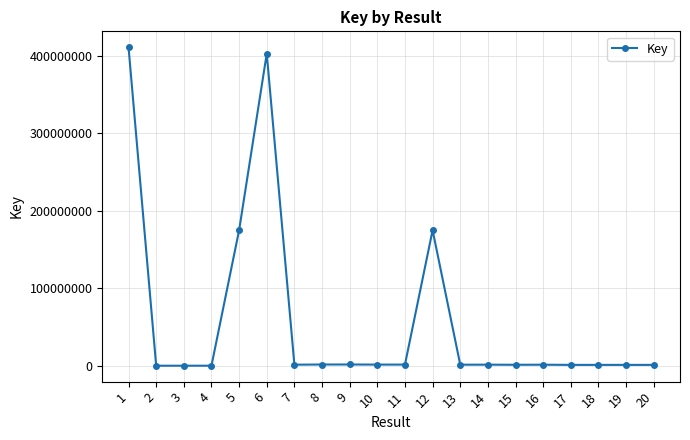

How many lines are shown in the chart?

1